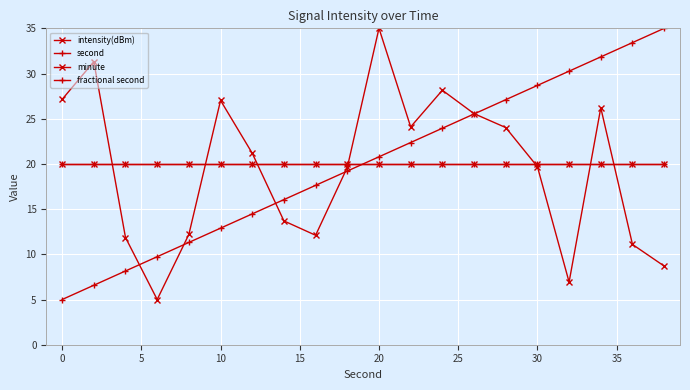

Count the number of categories in the chart.

20